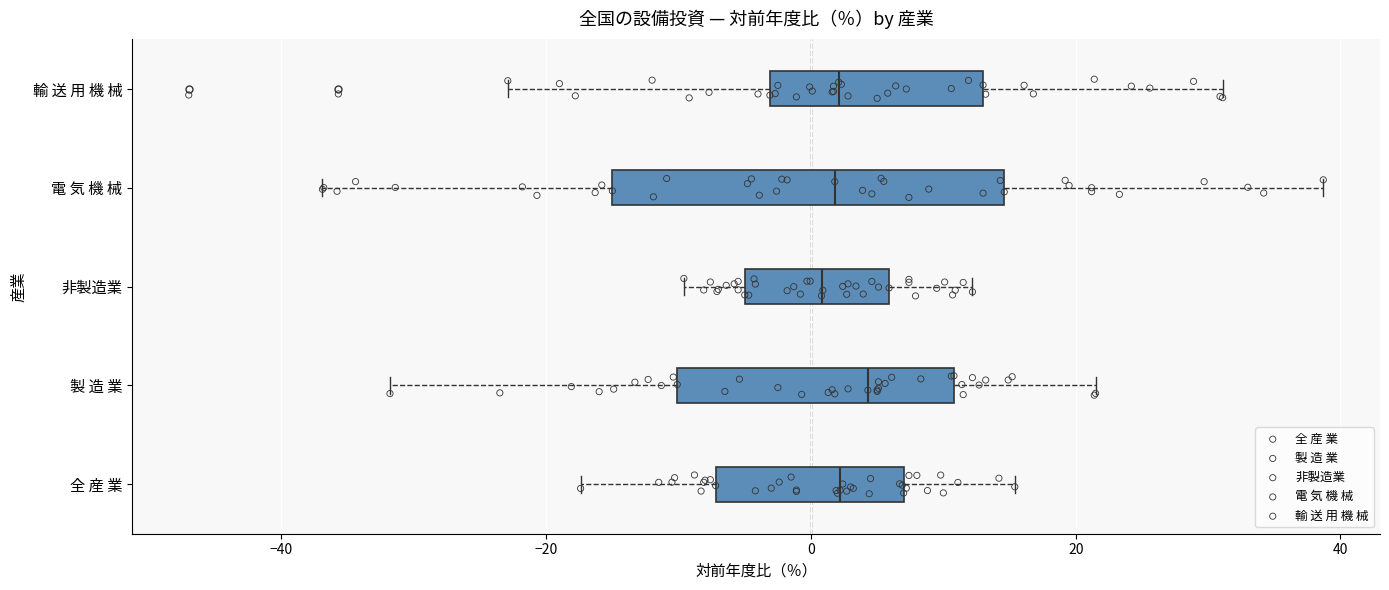

Comparing the boxes themselves (not the whiskers), which one is the widest?

電 気 機 械